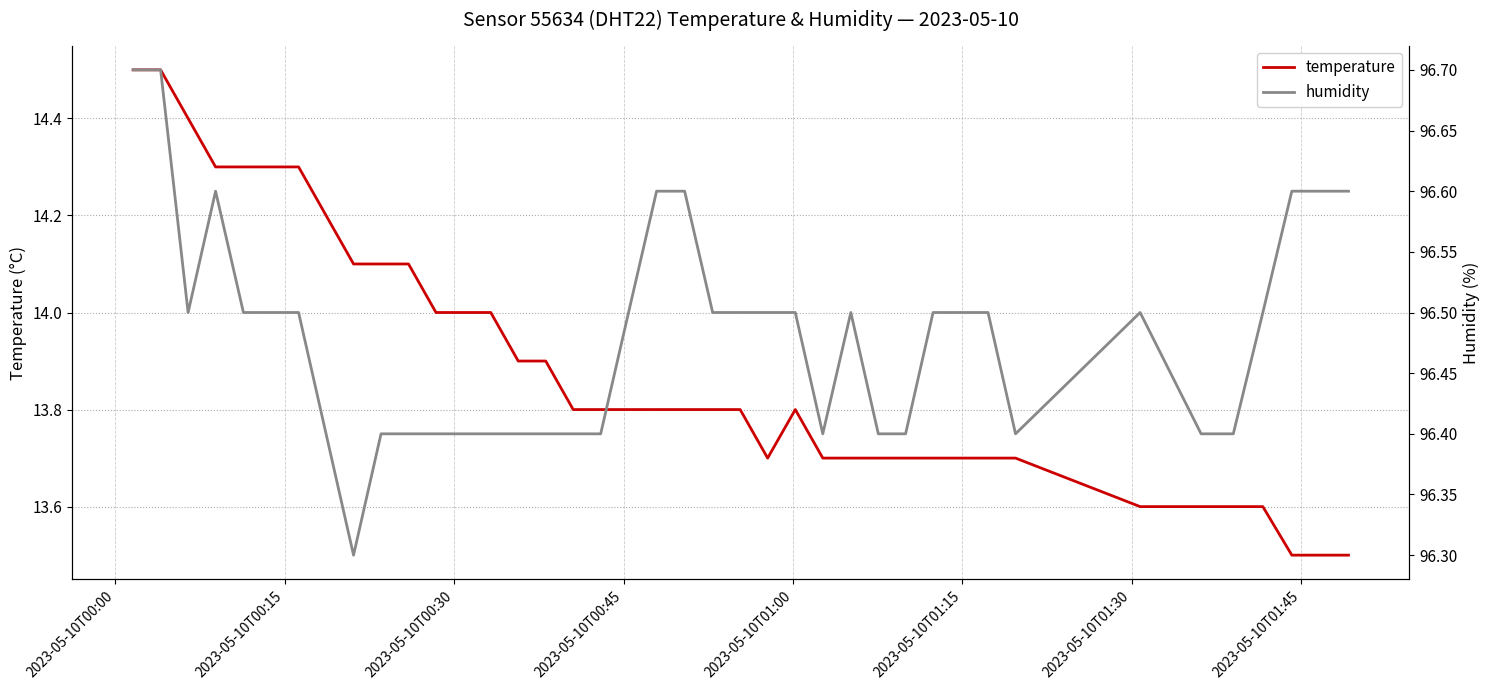

What is the highest value of the temperature series?

14.5